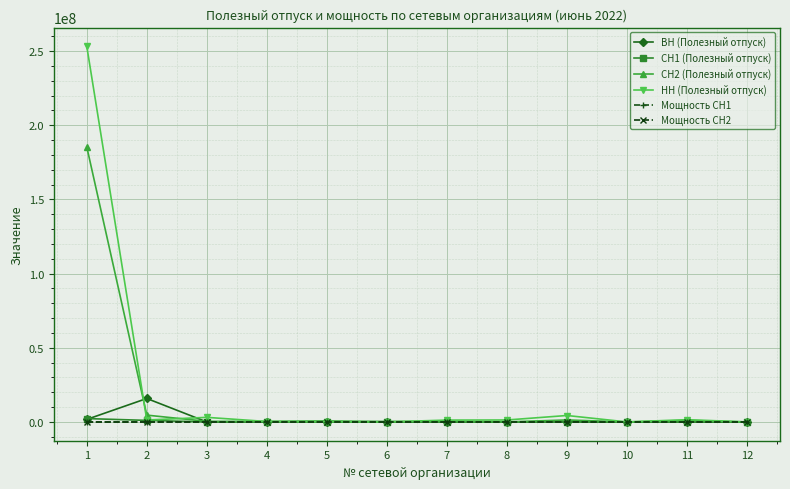

Does the chart display data point markers on the line(s)?

Yes